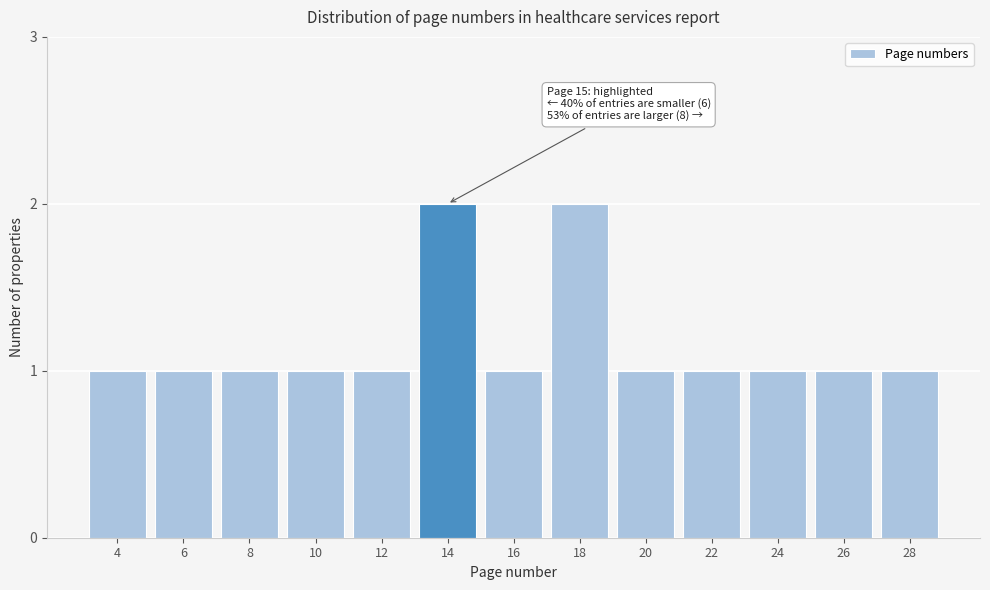

Reading right to left, transcribe all the data shown in this chart.

28=1	26=1	24=1	22=1	20=1	18=2	16=1	14=2	12=1	10=1	8=1	6=1	4=1